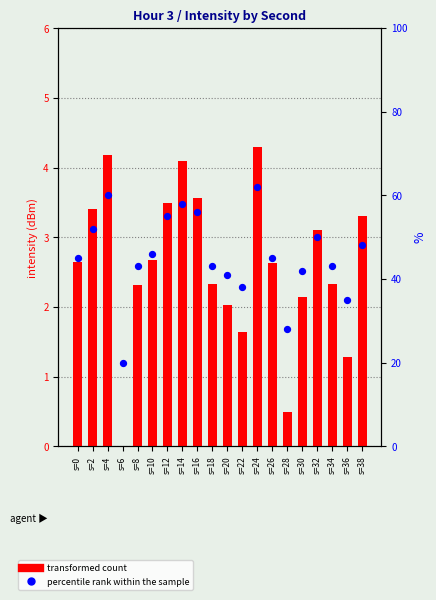

What are all the series names shown in the legend?

transformed count, percentile rank within the sample